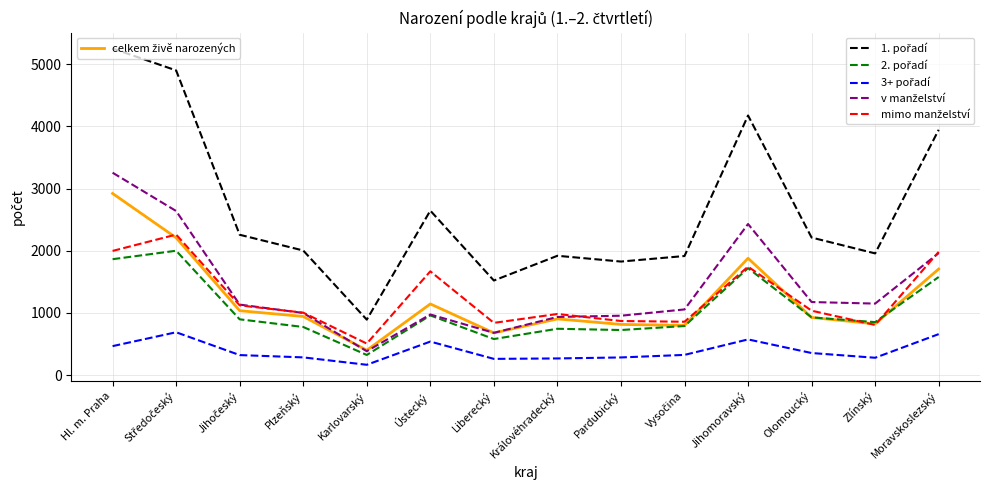

What is the difference between the highest and lowest values at Plzeňský?

1719